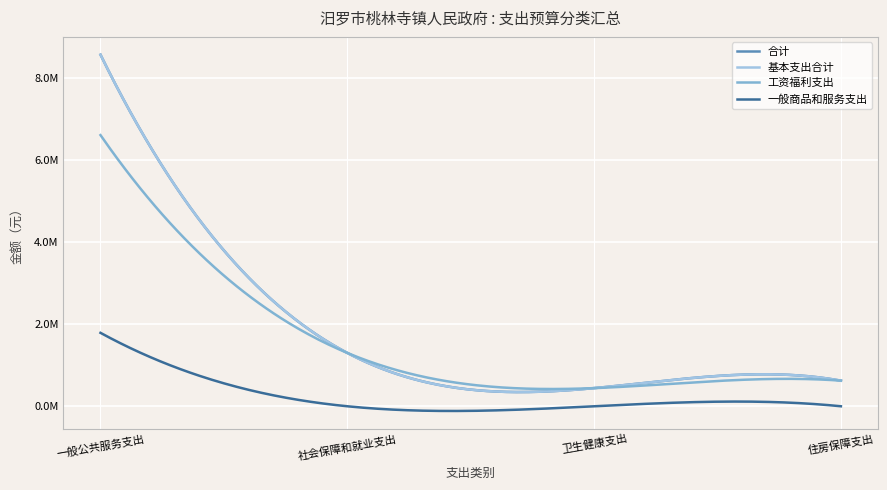

What is the average value of the 工资福利支出 series?

2240359.2